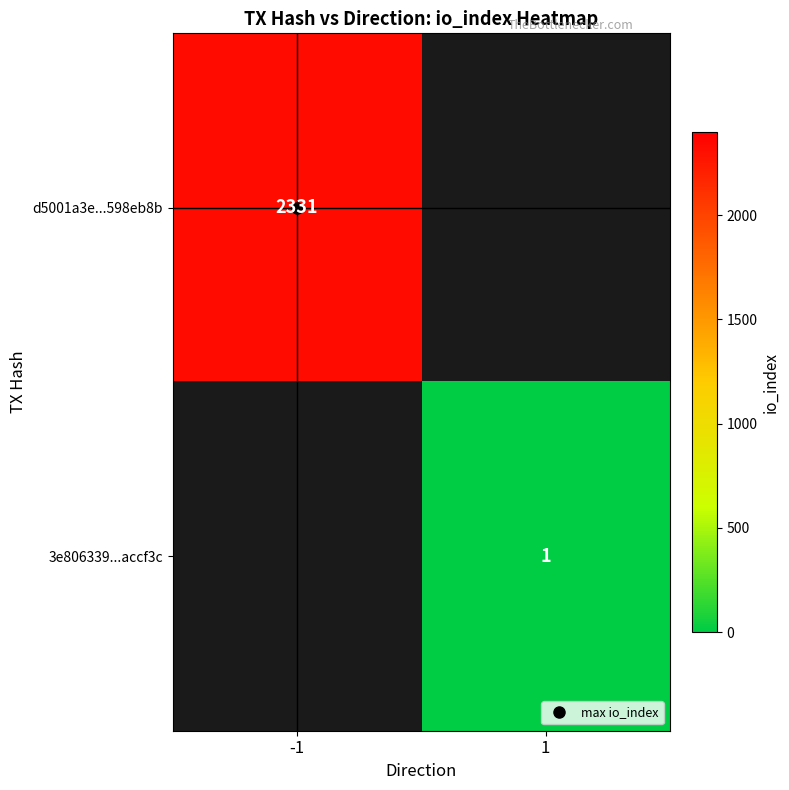

At 1, list the series in order from largest to smallest.

d5001a3e...598eb8b, 3e806339...accf3c